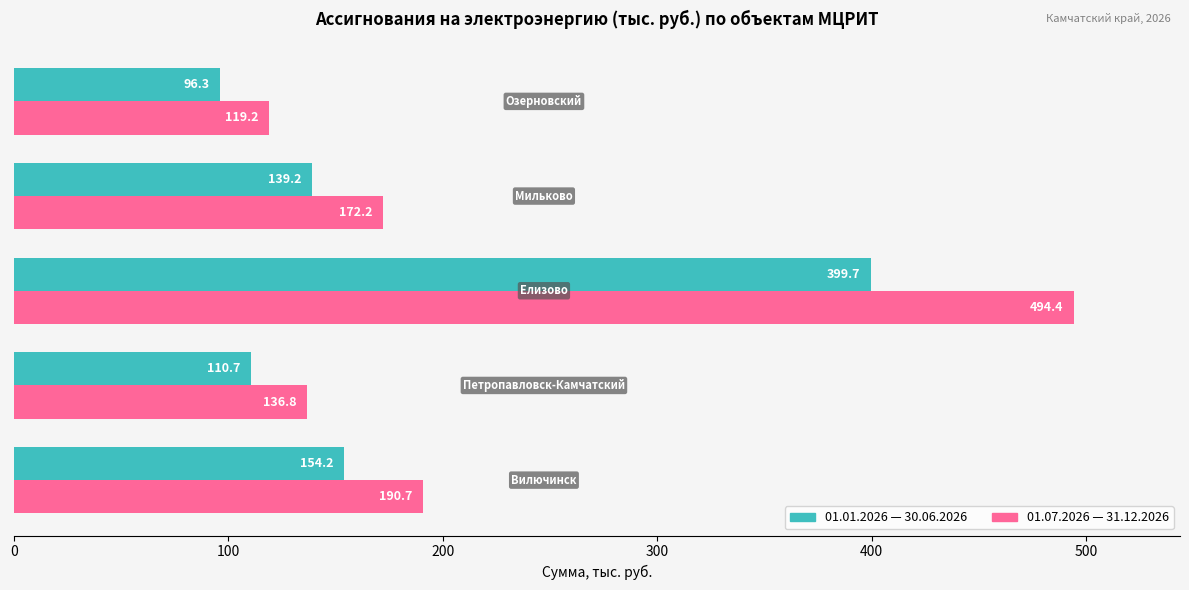

Which series has the largest range (max minus min)?

01.07.2026 — 31.12.2026